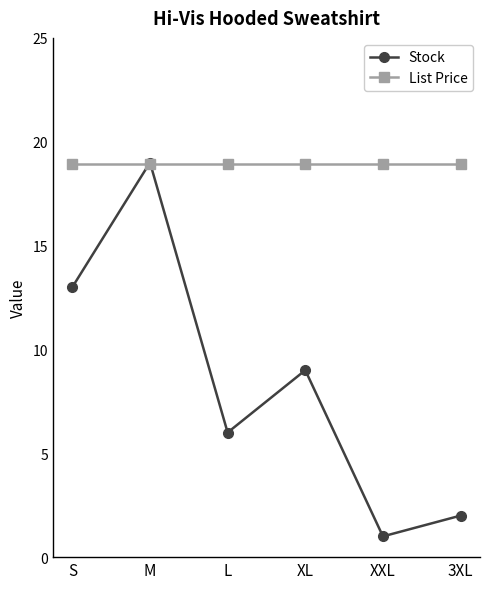

Between which two adjacent categories do Stock and List Price first intersect?

S and M